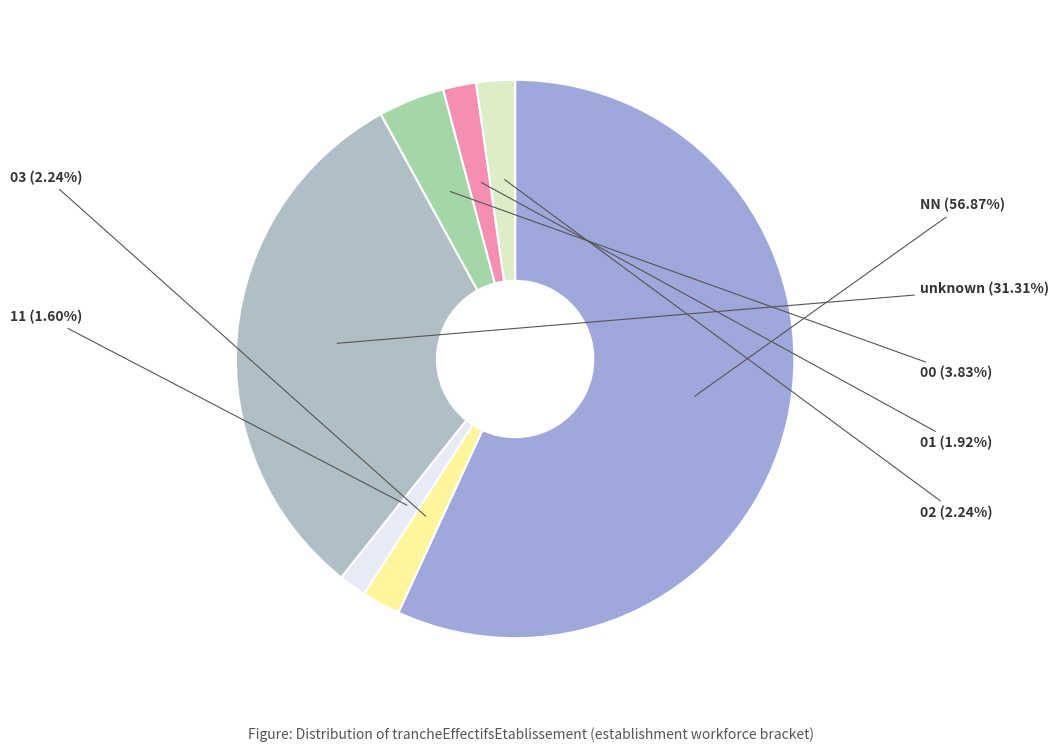

How much of the chart is everything except 00?

96.2%